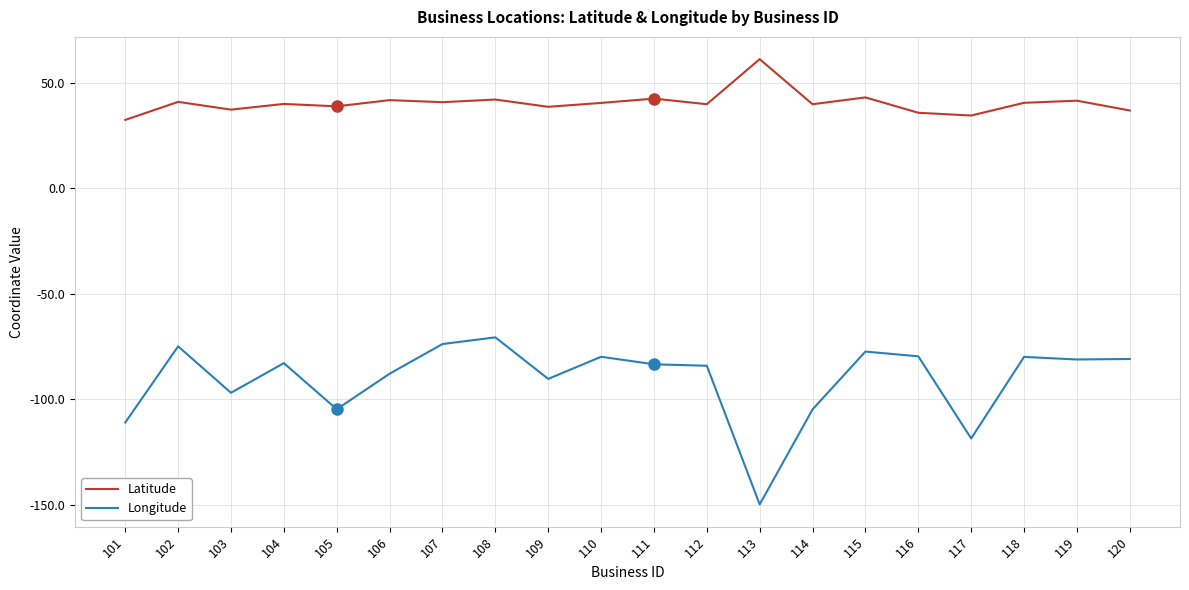

At which category does Longitude reach its first local peak?

102